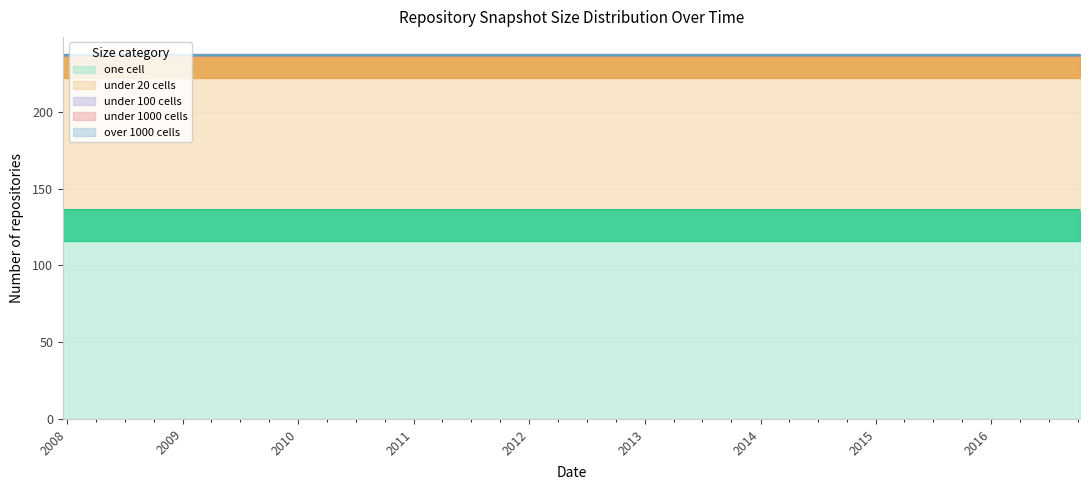

At which category is the sum across all series the highest?

2015-10-01